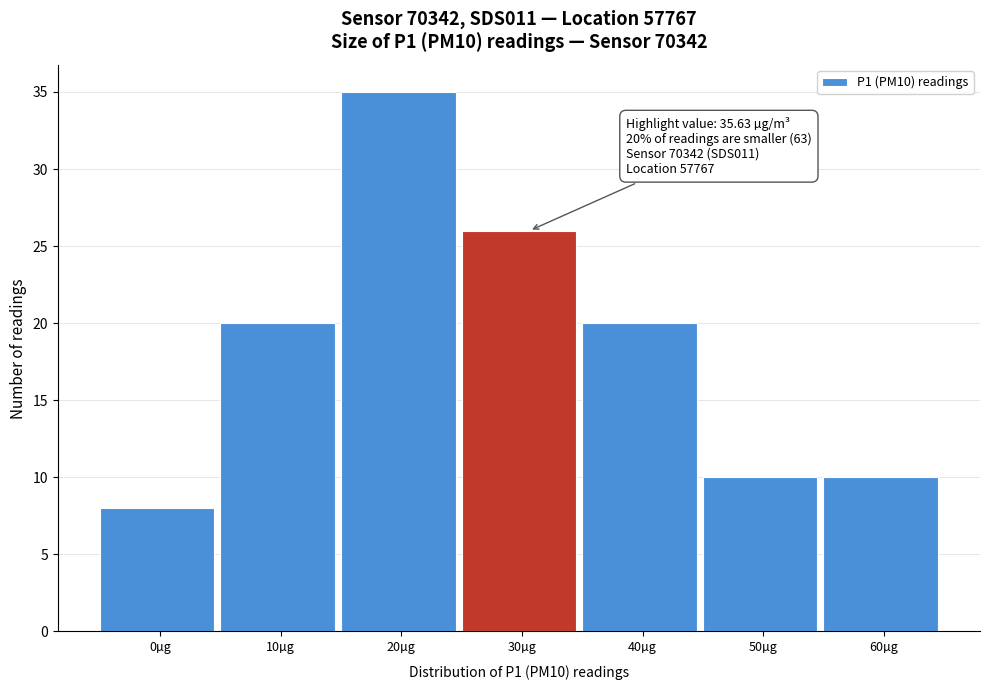

Reading right to left, list all the values displayed in this chart.

60µg=10	50µg=10	40µg=20	30µg=26	20µg=35	10µg=20	0µg=8